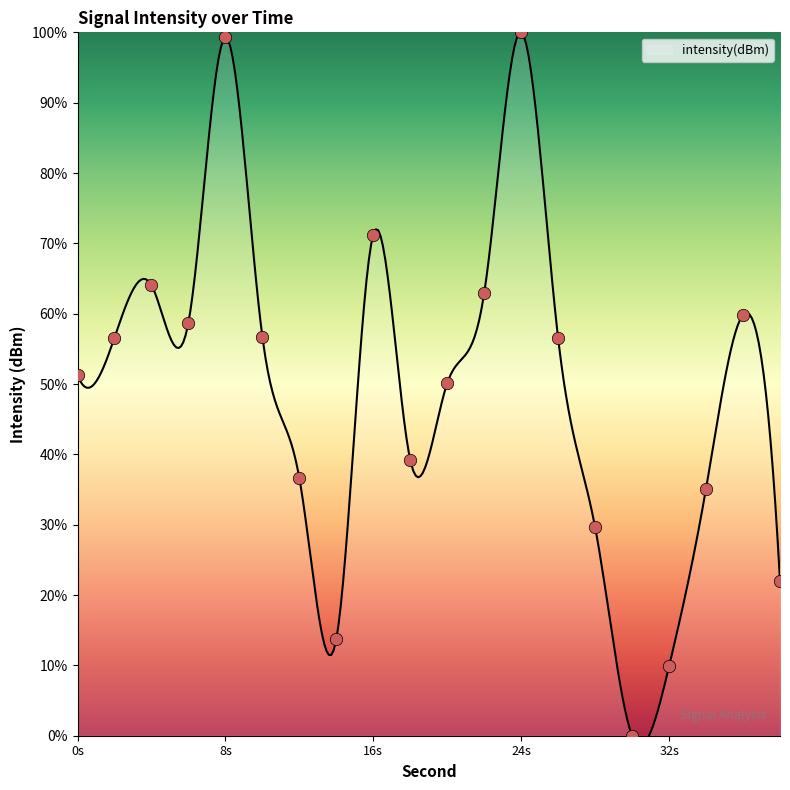

What is the ratio of the value at 28 to the value at 18?

0.8